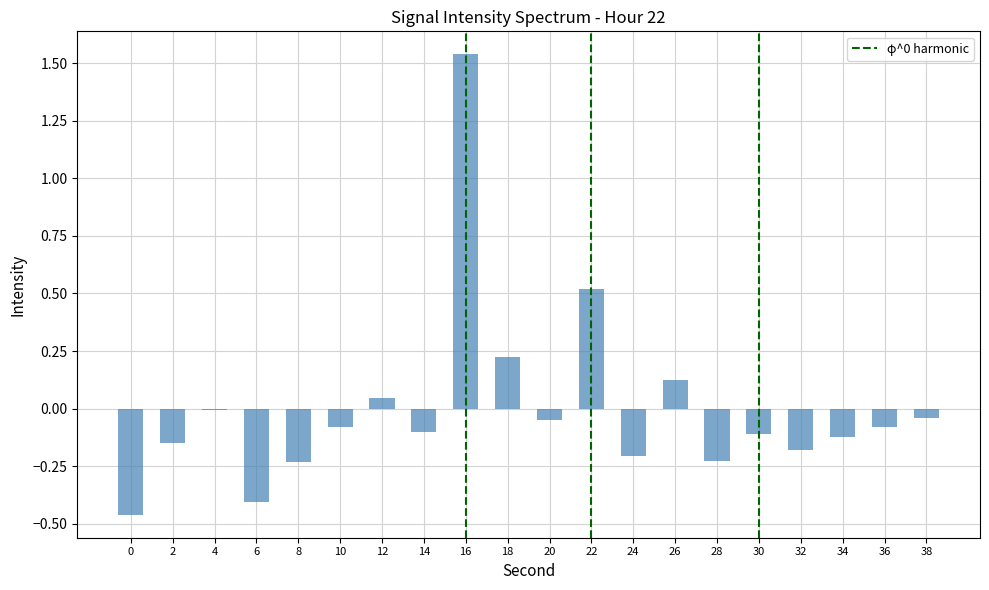

Which category has the highest value across all series?

16